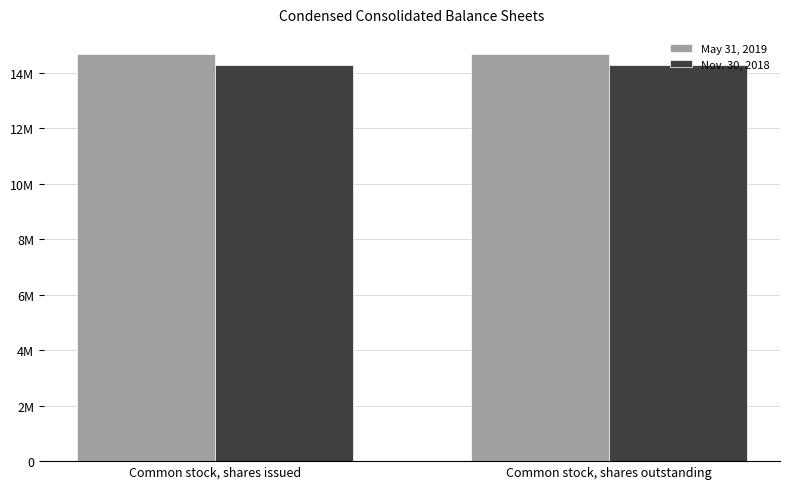

Does the chart contain any negative values?

No